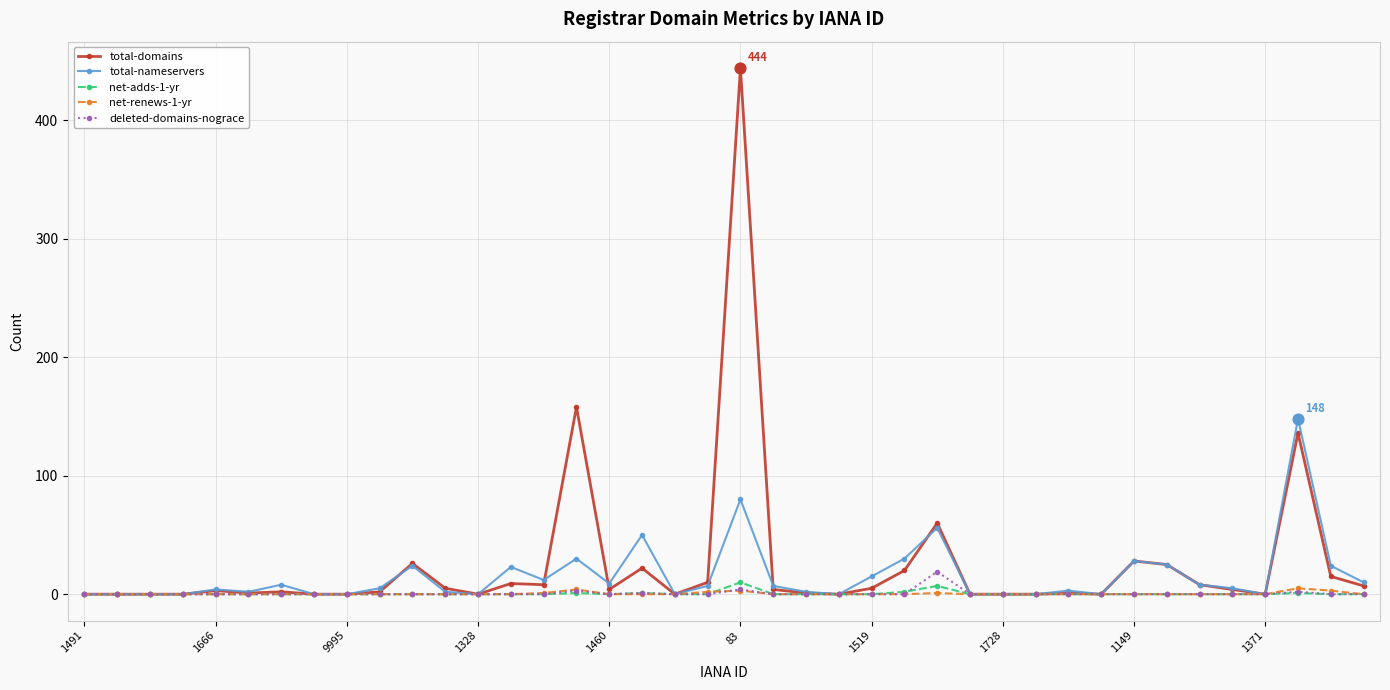

At how many categories does at least one series exceed 265?

1